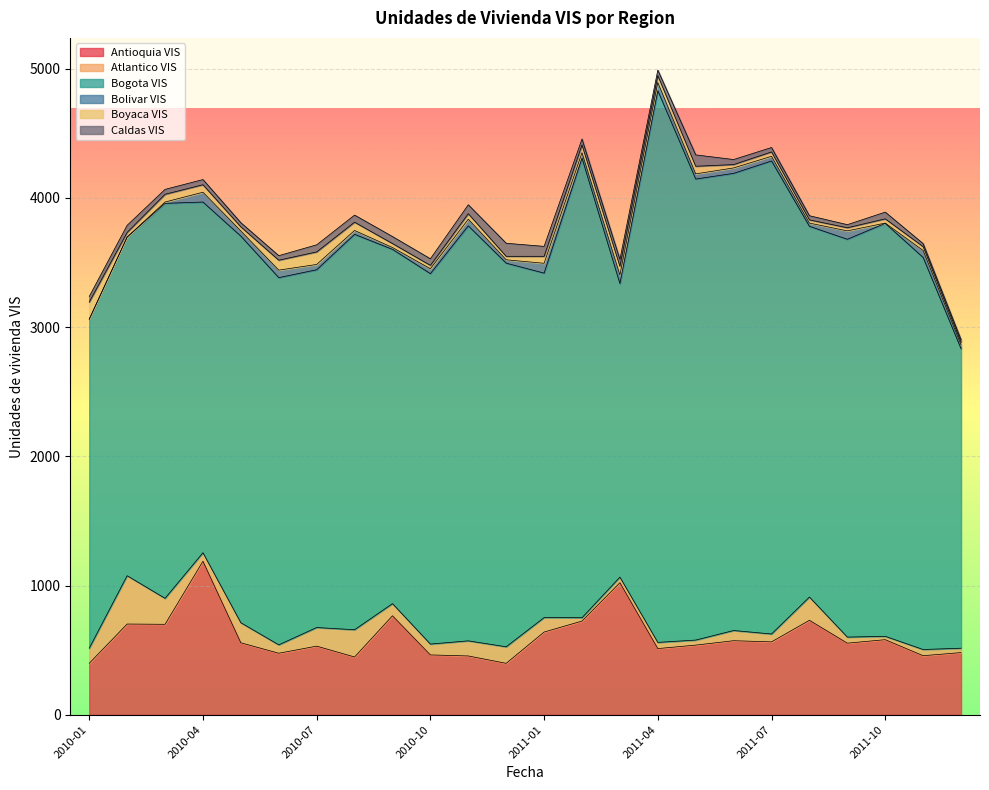

Which series has the largest range (max minus min)?

Bogota VIS